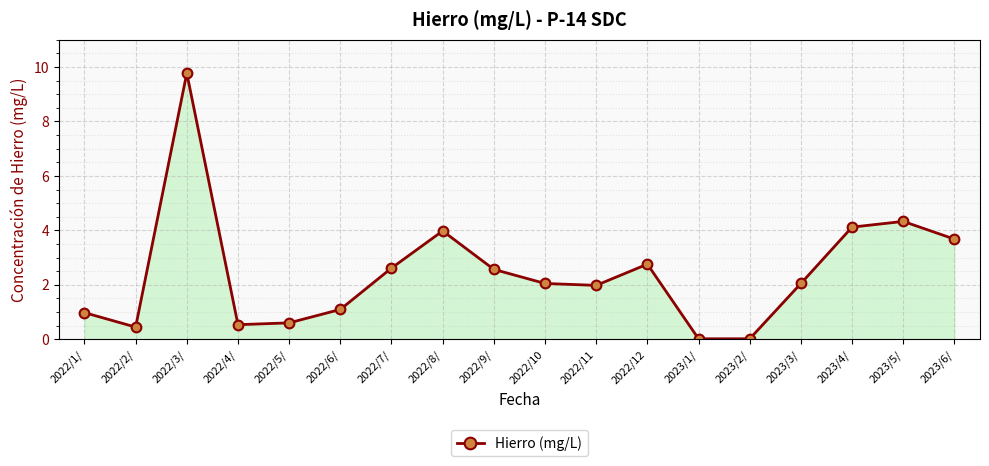

Which has a higher value, 2023/6/ or 2022/12?

2023/6/